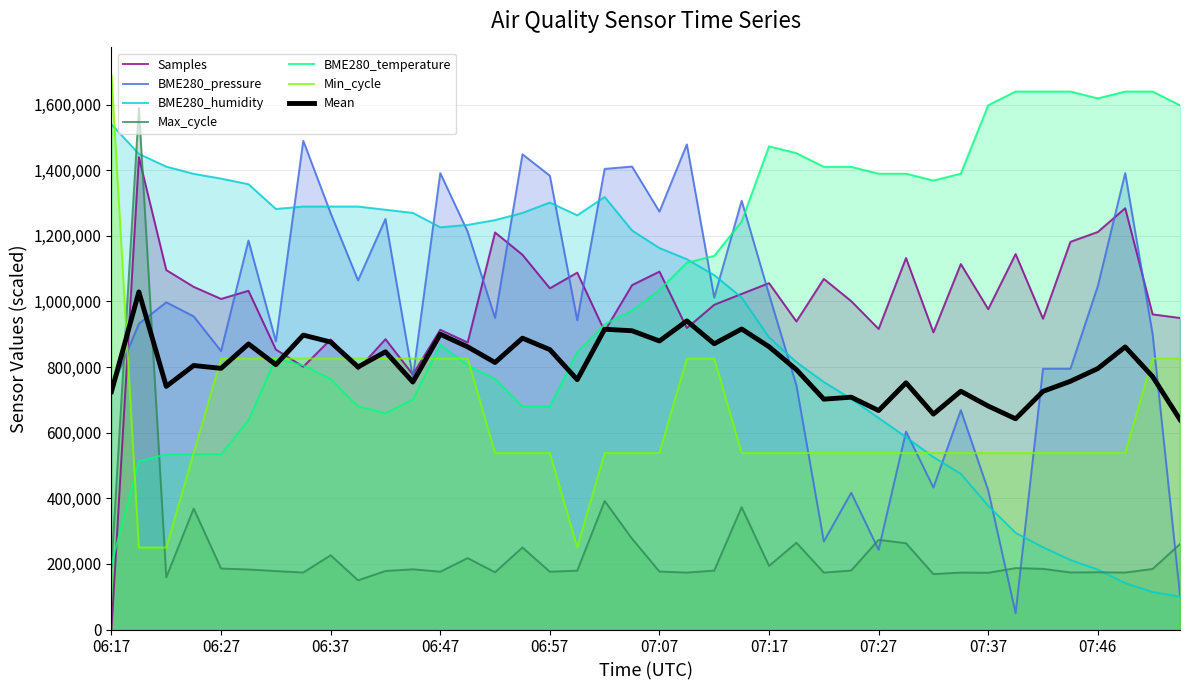

True or false: Samples has a value of 1596828.0 at 07:07.

False